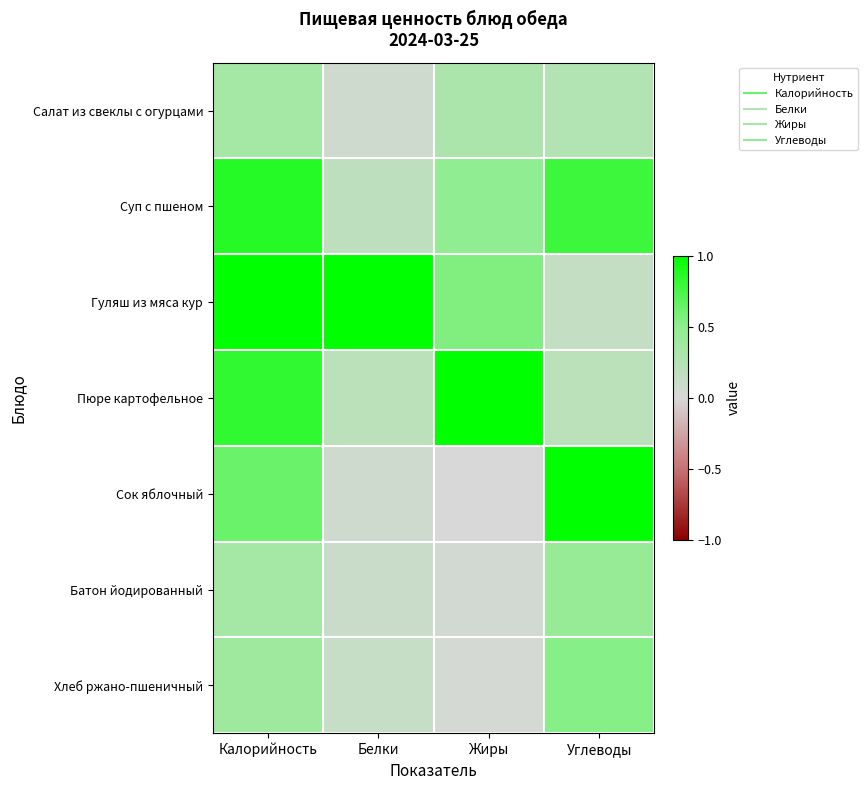

Which series has the largest total across all categories?

Гуляш из мяса кур